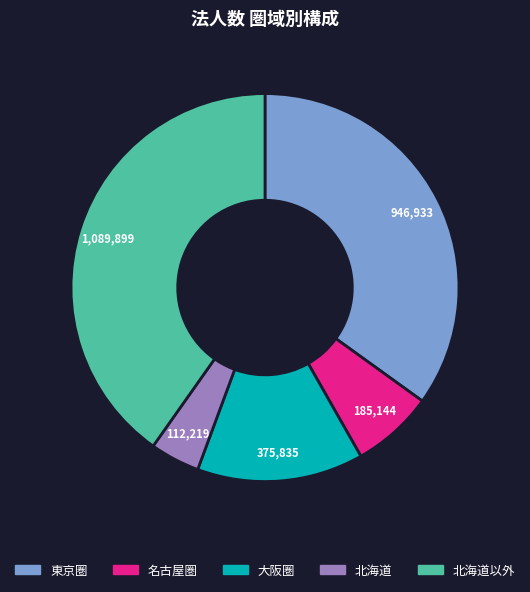

Is there any slice that represents more than half of the pie?

No